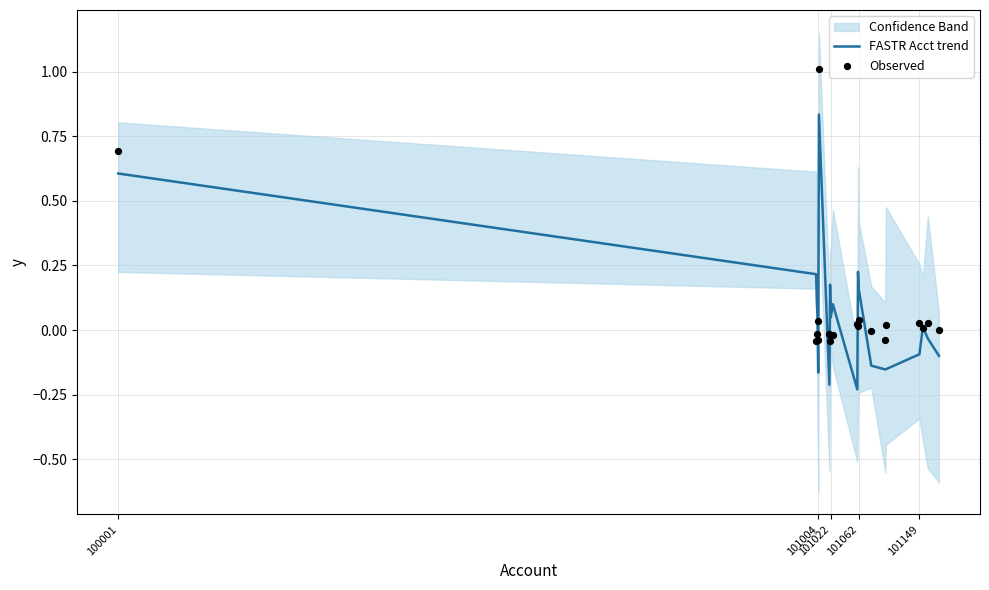

Which series has the largest total across all categories?

Observed